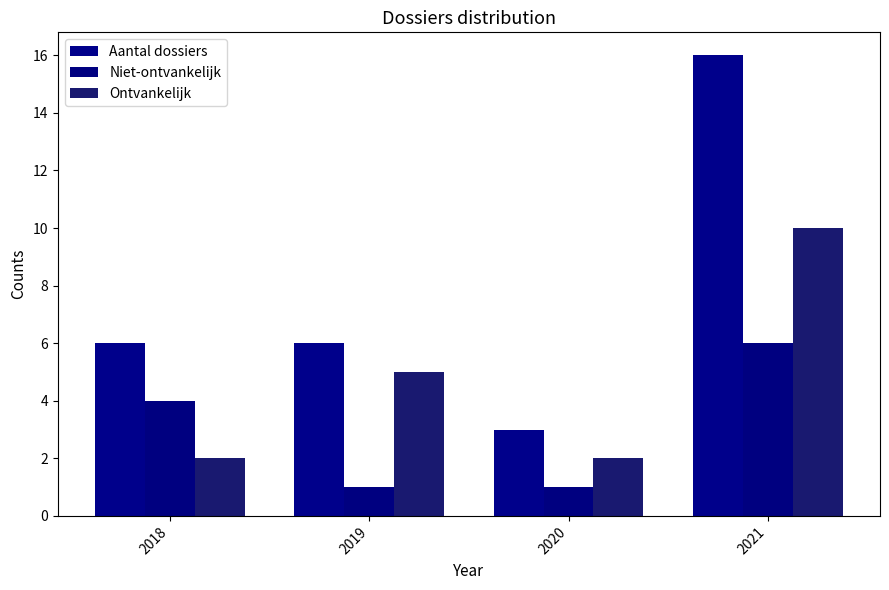

The value of Aantal dossiers at 2019 is 6. True or false?

True